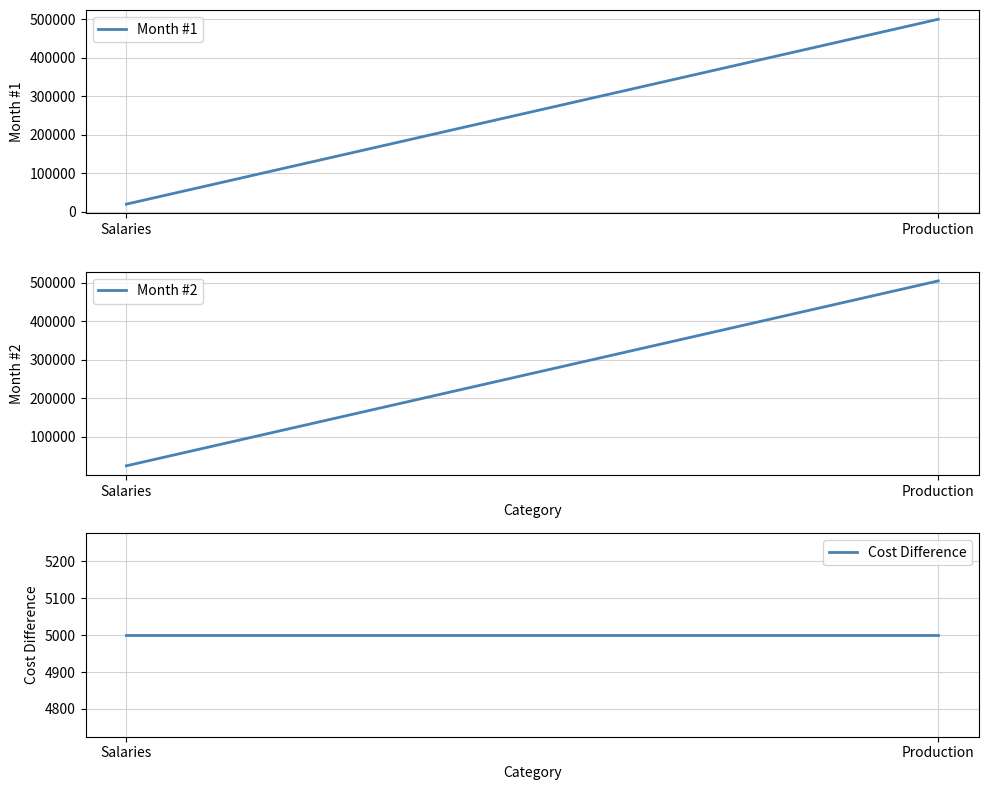

At which category does the chart reach its peak across all series?

Production